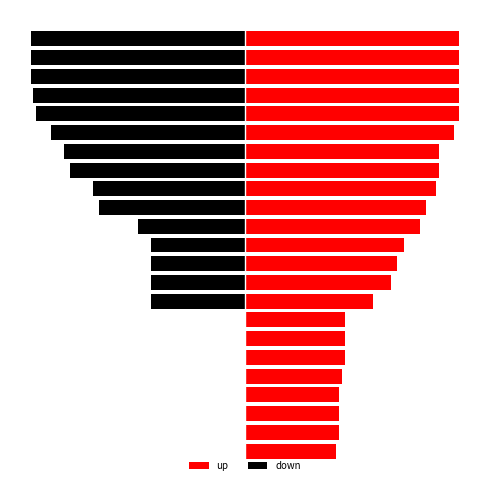

Reading right to left, list all the values displayed in this chart.

up: 56	58	58	58	60	62	62	62	79	90	94	98	108	112	118	120	120	129	132	132	132	132	132
down: 0	0	0	0	0	0	0	0	-58	-58	-58	-58	-66	-90	-94	-108	-112	-120	-129	-131	-132	-132	-132